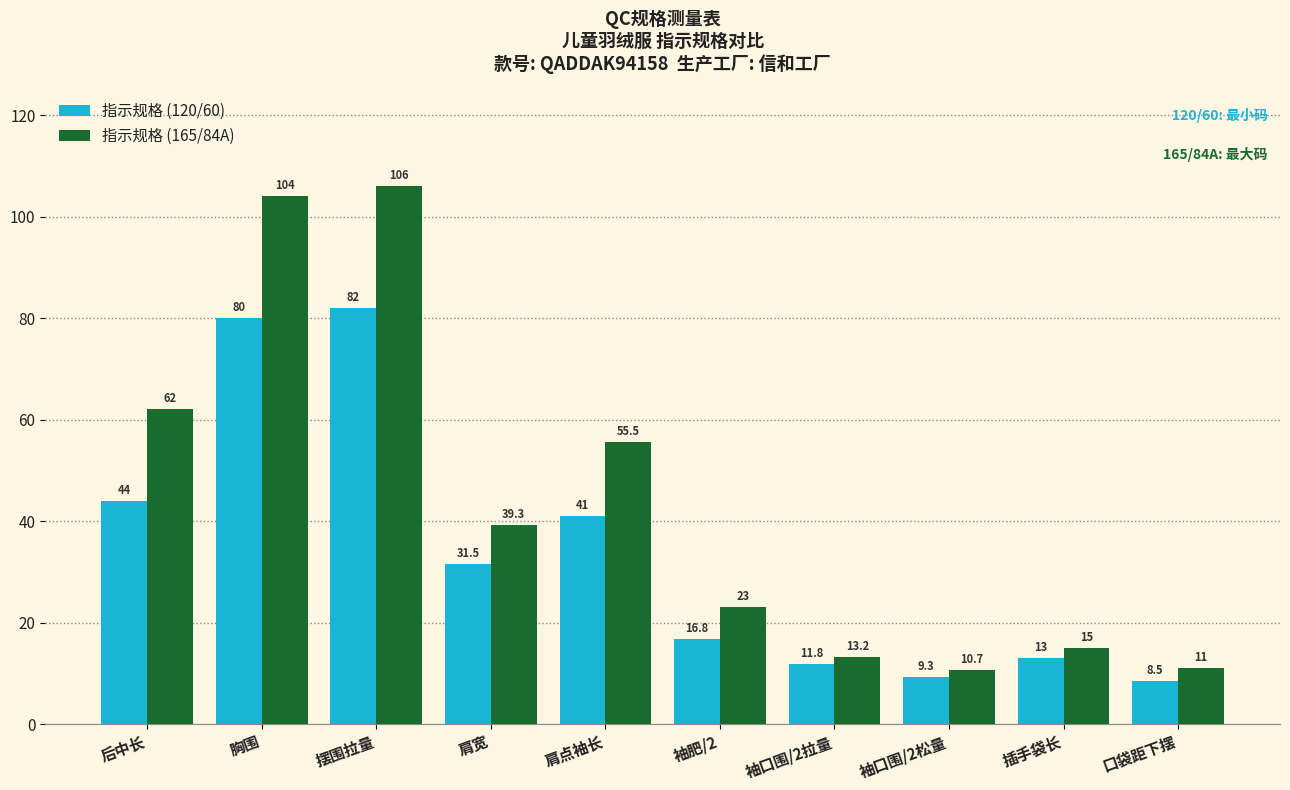

Rank the series at 胸围 from lowest to highest value.

指示规格 (120/60), 指示规格 (165/84A)